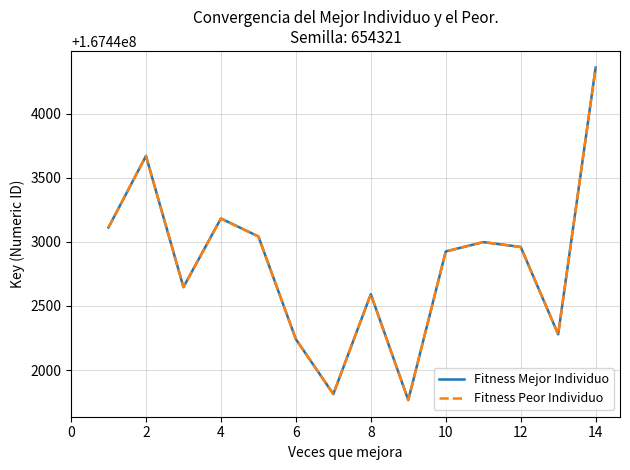

Does the chart have visible grid lines?

Yes